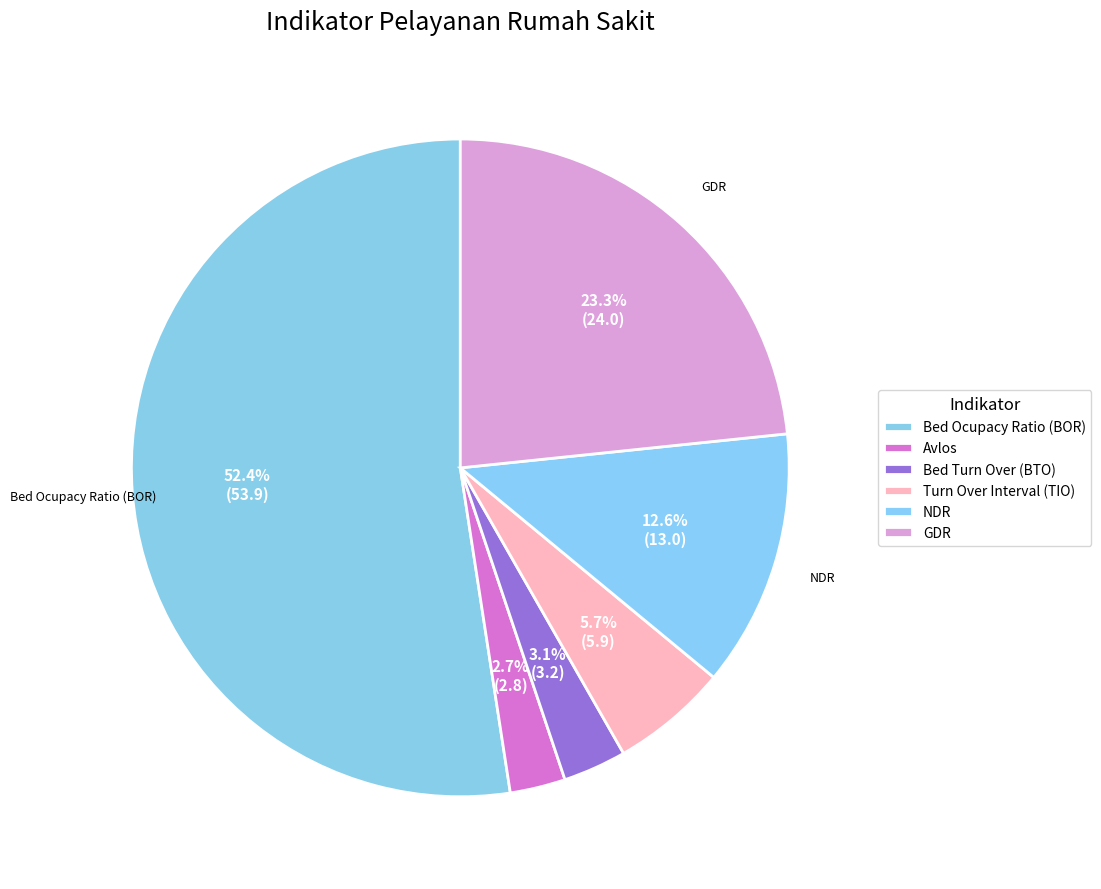

How many slices are in this pie chart?

6